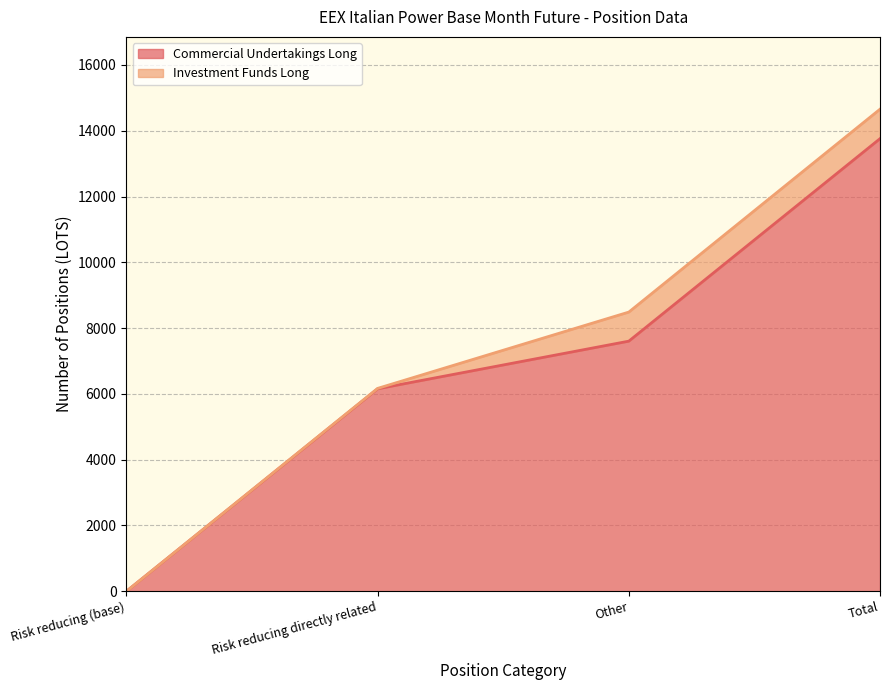

What position from the left is Risk reducing directly related?

2